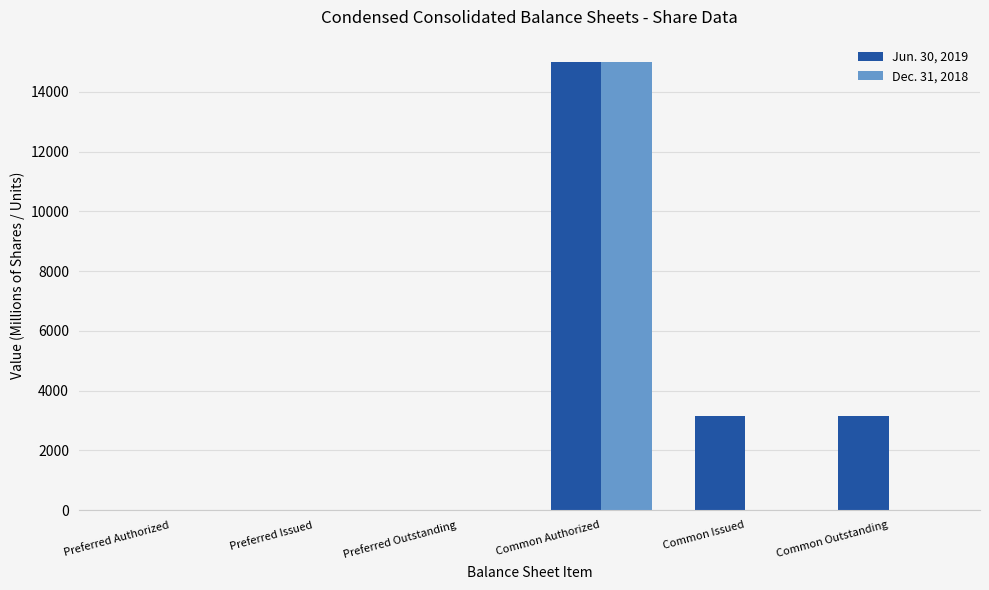

What is the highest value of the Dec. 31, 2018 series?

15000.0